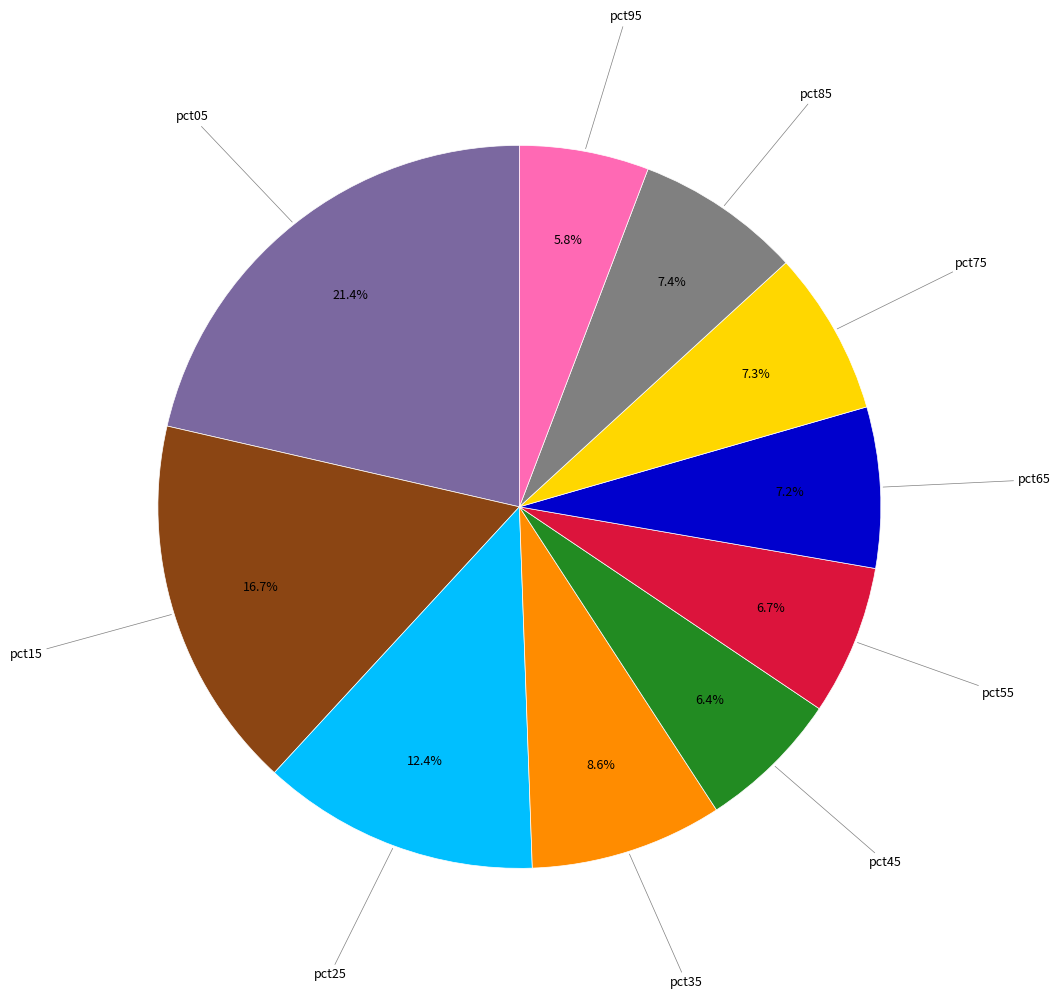

To the nearest percent, what is the difference between the largest and smallest slice percentages?

16%